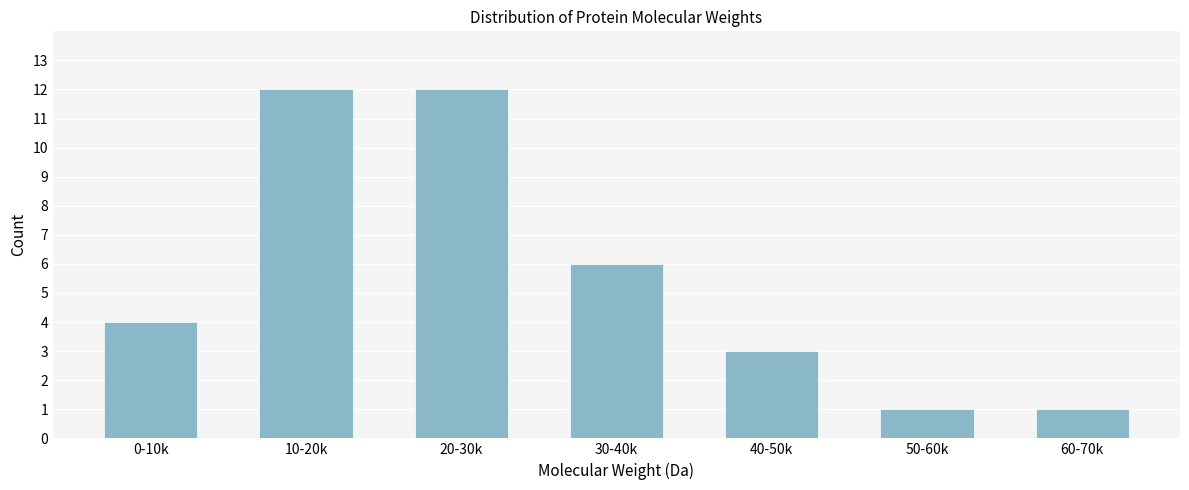

Reading left to right, list all the values displayed in this chart.

4	12	12	6	3	1	1